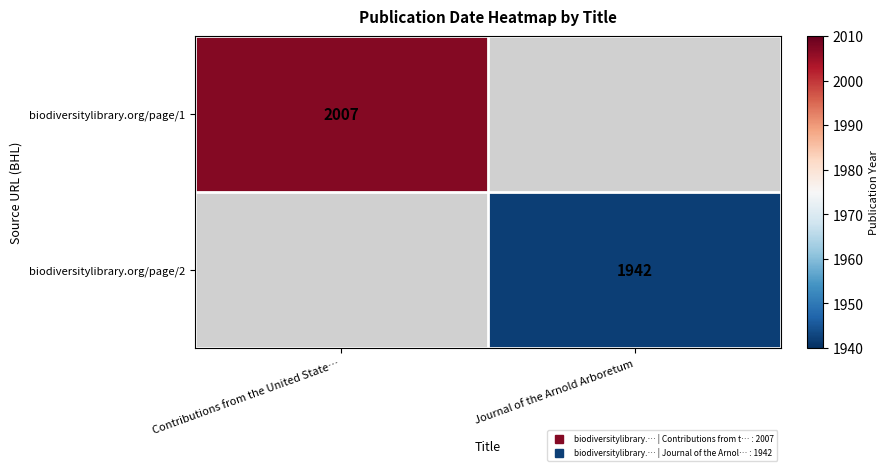

The value of biodiversitylibrary.org/page/1 at Journal of the Arnold Arboretum is 0. True or false?

True